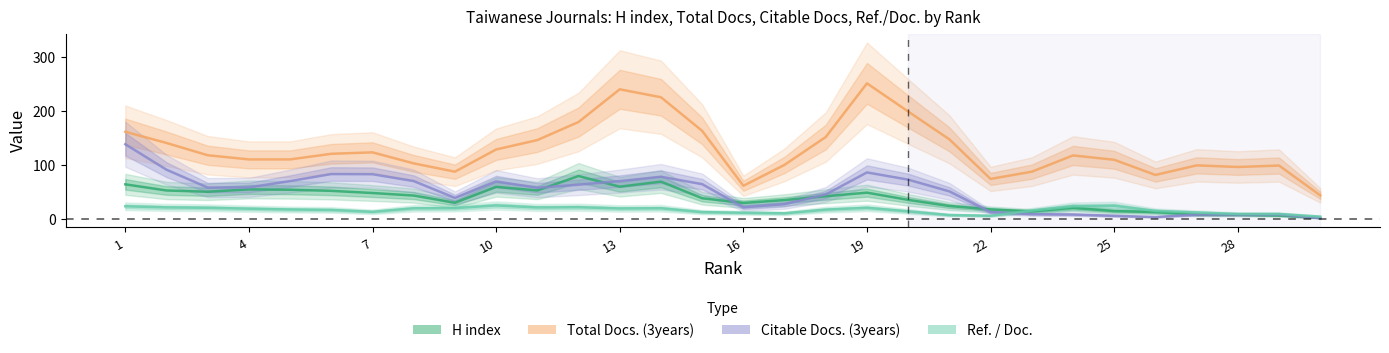

What is the total value across all series at 28?

284.7